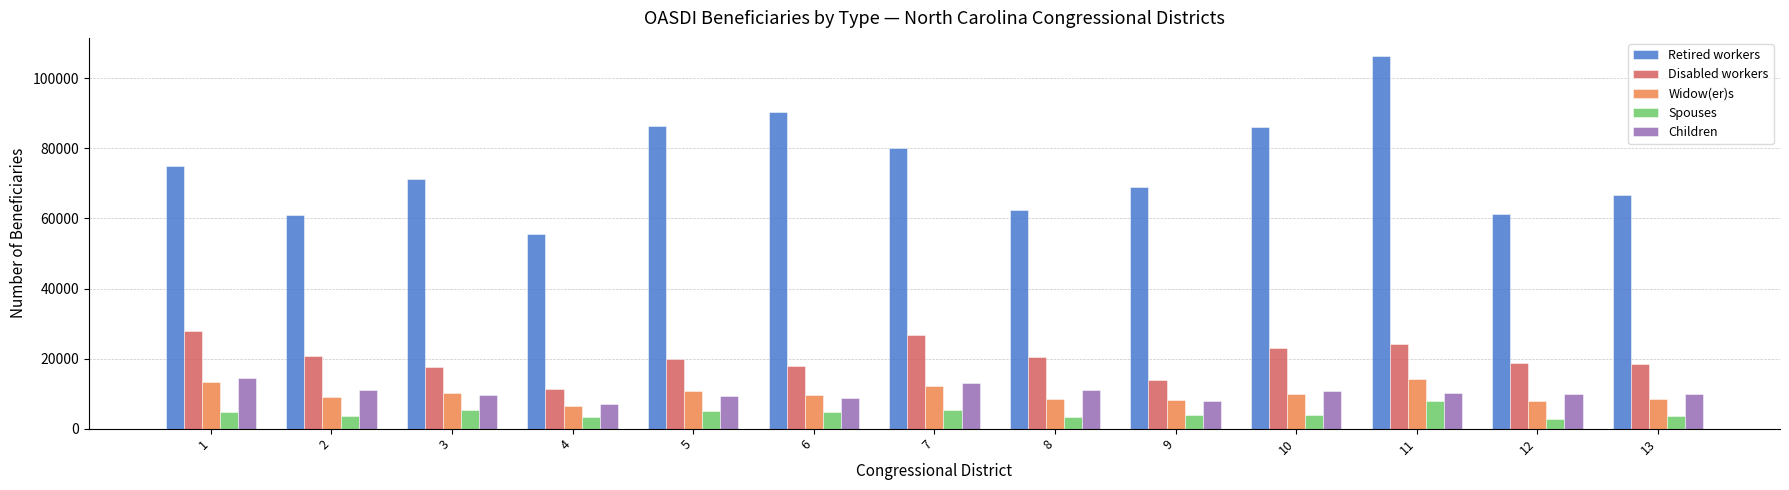

True or false: Children has a value of 14935 at 13.

False